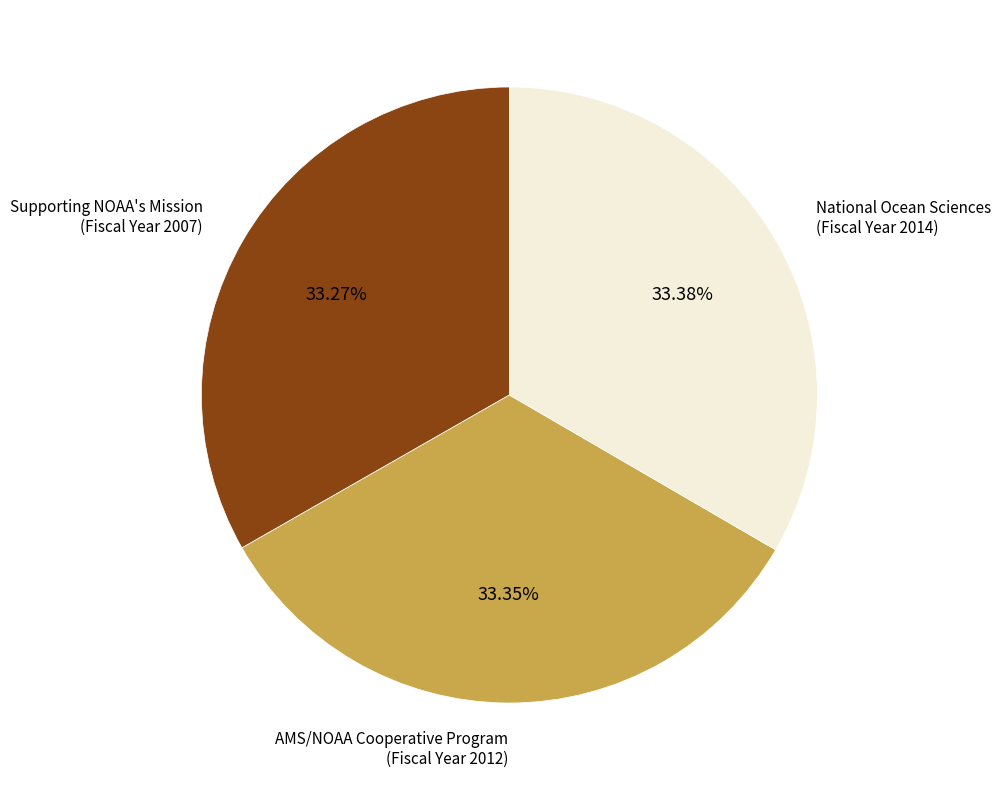

Is there any slice that represents more than half of the pie?

No